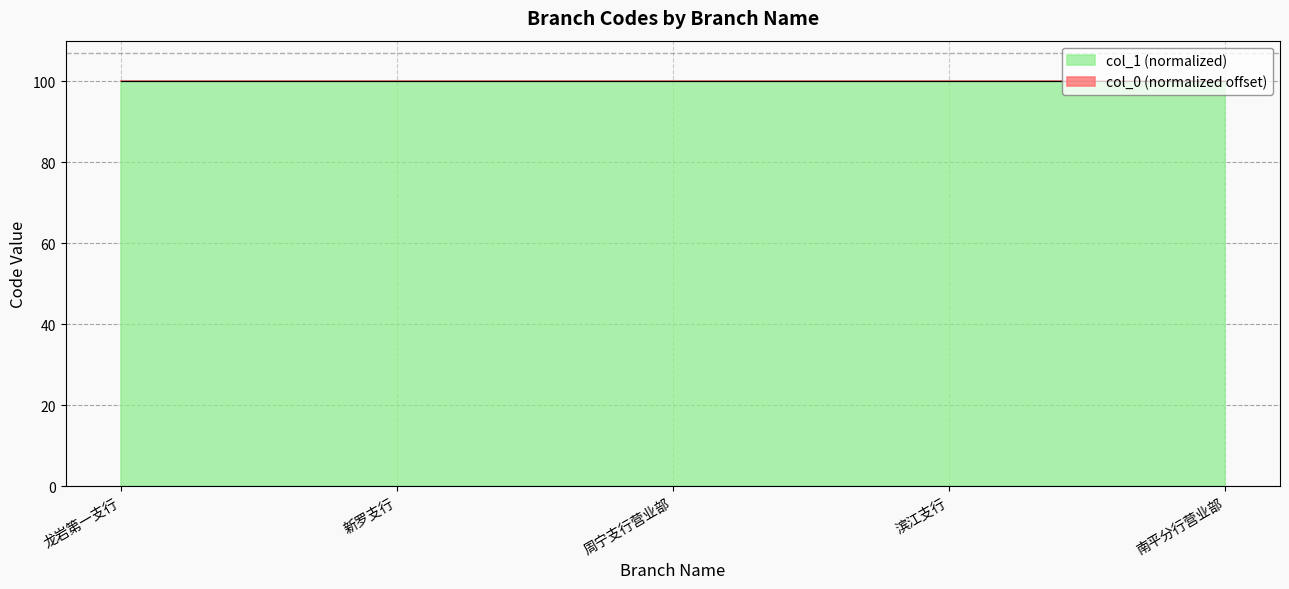

What is the value of the 5th point from the left?

100.0